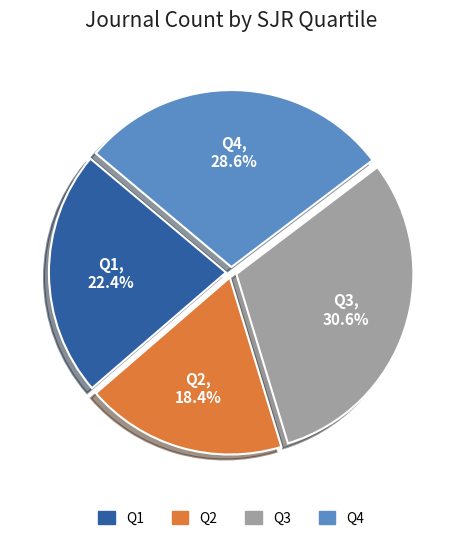

To the nearest percent, what is the combined percentage of Q1 and Q4?

51%